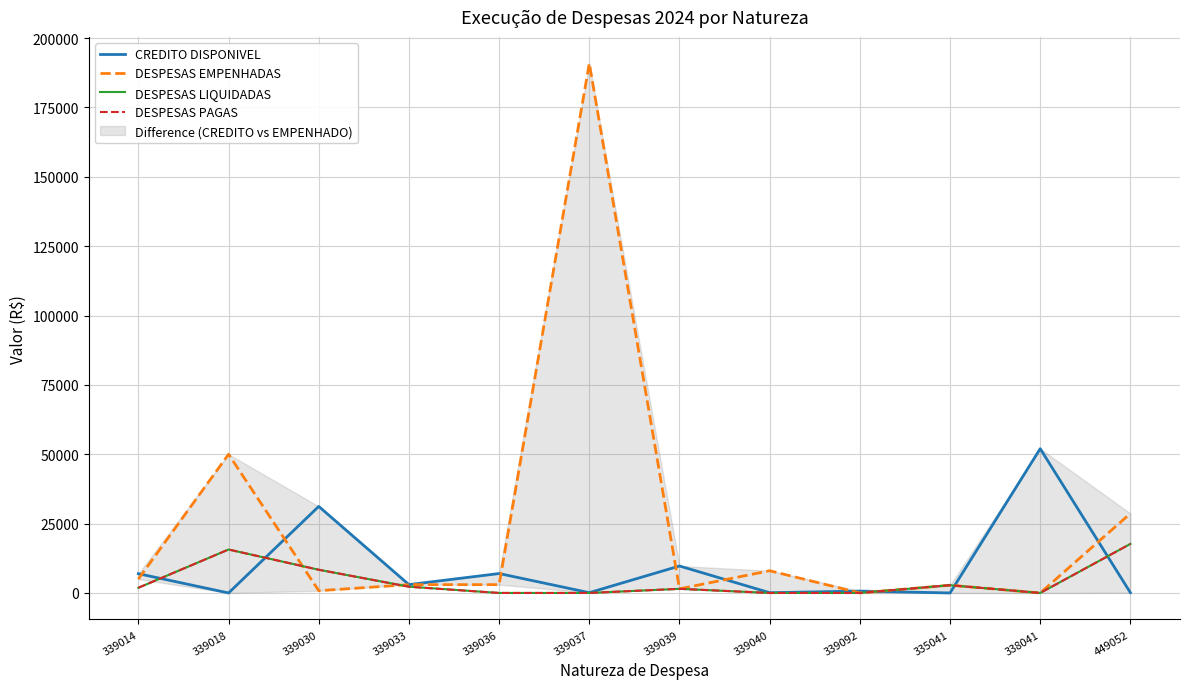

At which category does CREDITO DISPONIVEL reach its first local peak?

339030